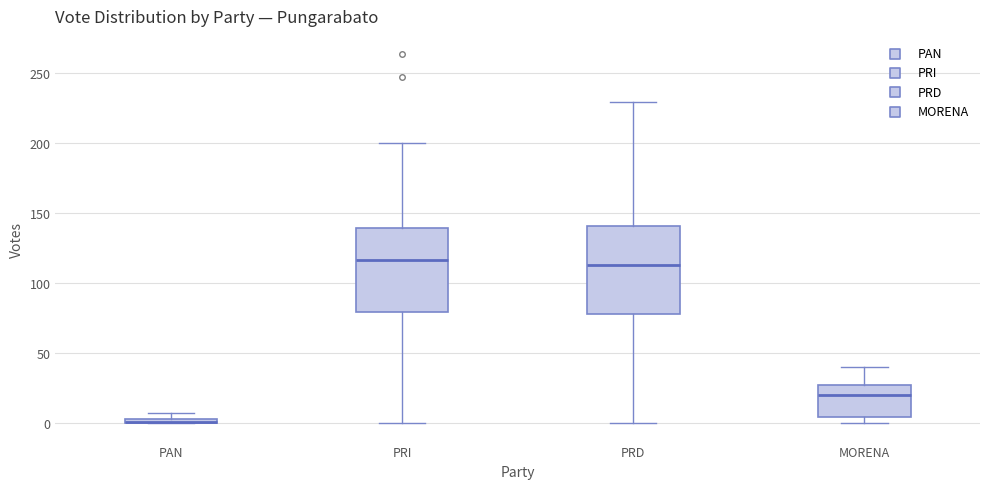

Where does the lower whisker of the box for PRD end on the y-axis? The values are not printed on the chart, so give them approximately, as read against the axis.

0